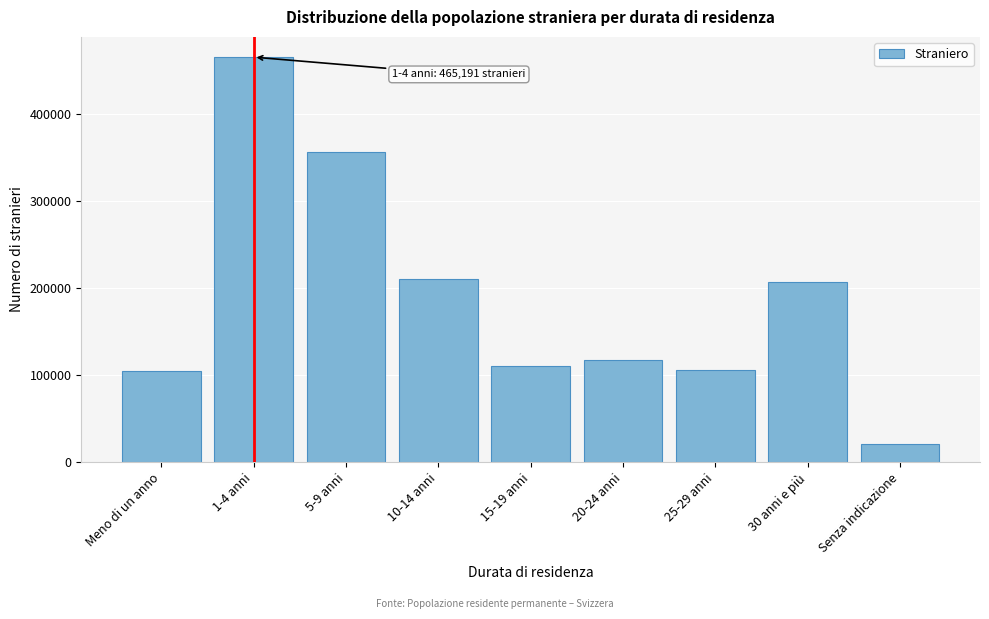

Approximately how many times larger is the value at 20-24 anni compared to 30 anni e più?

0.6